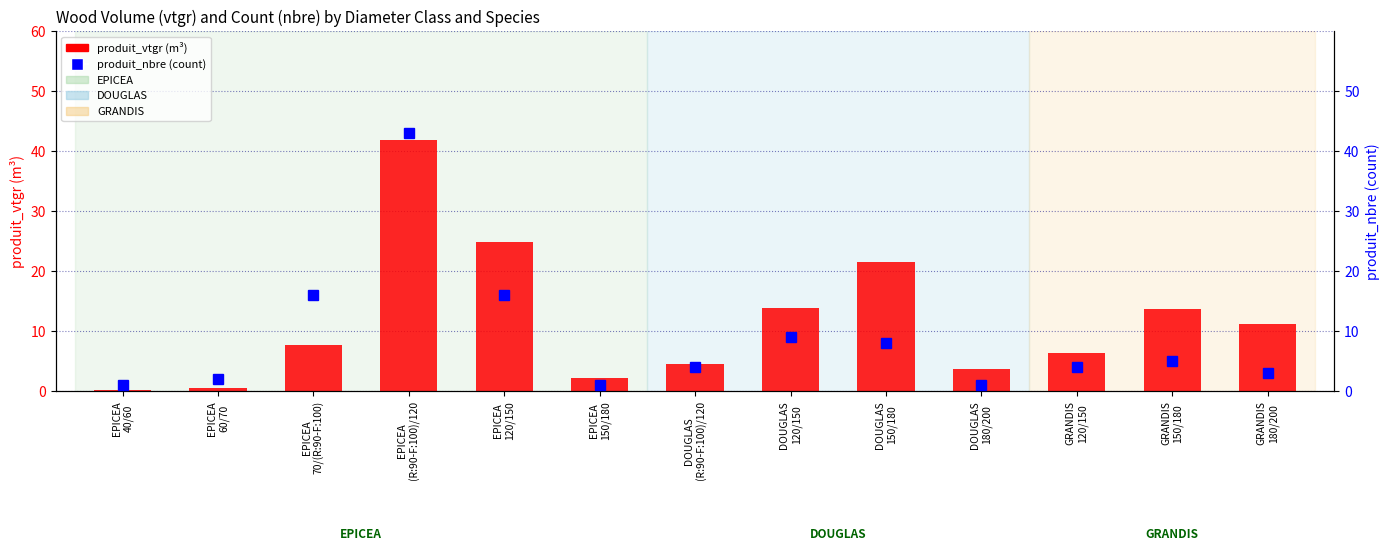

What is the sum of the produit_vtgr values at EPICEA
(R:90-F:100)/120 and DOUGLAS
(R:90-F:100)/120?

46.5